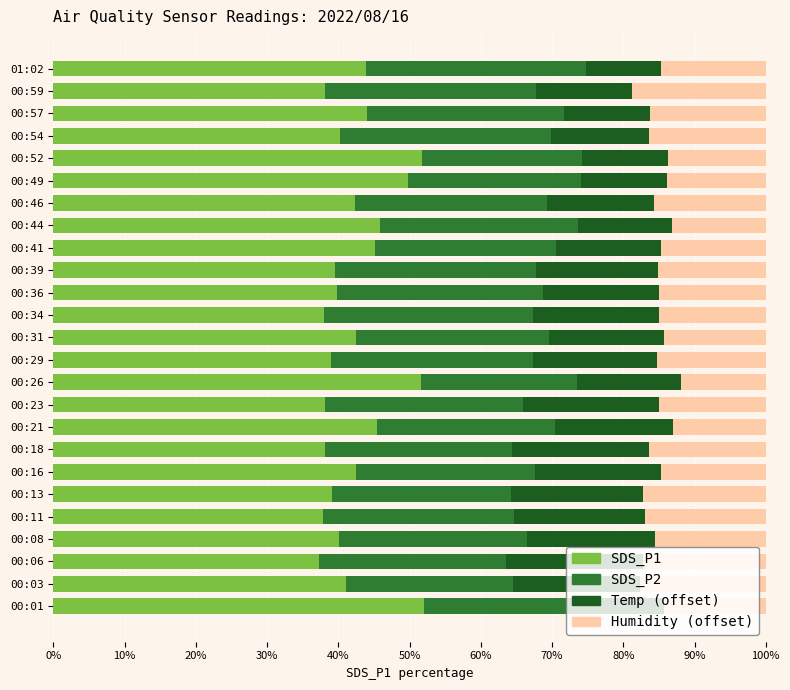

What is the total value across all series at 00:52?

100.0